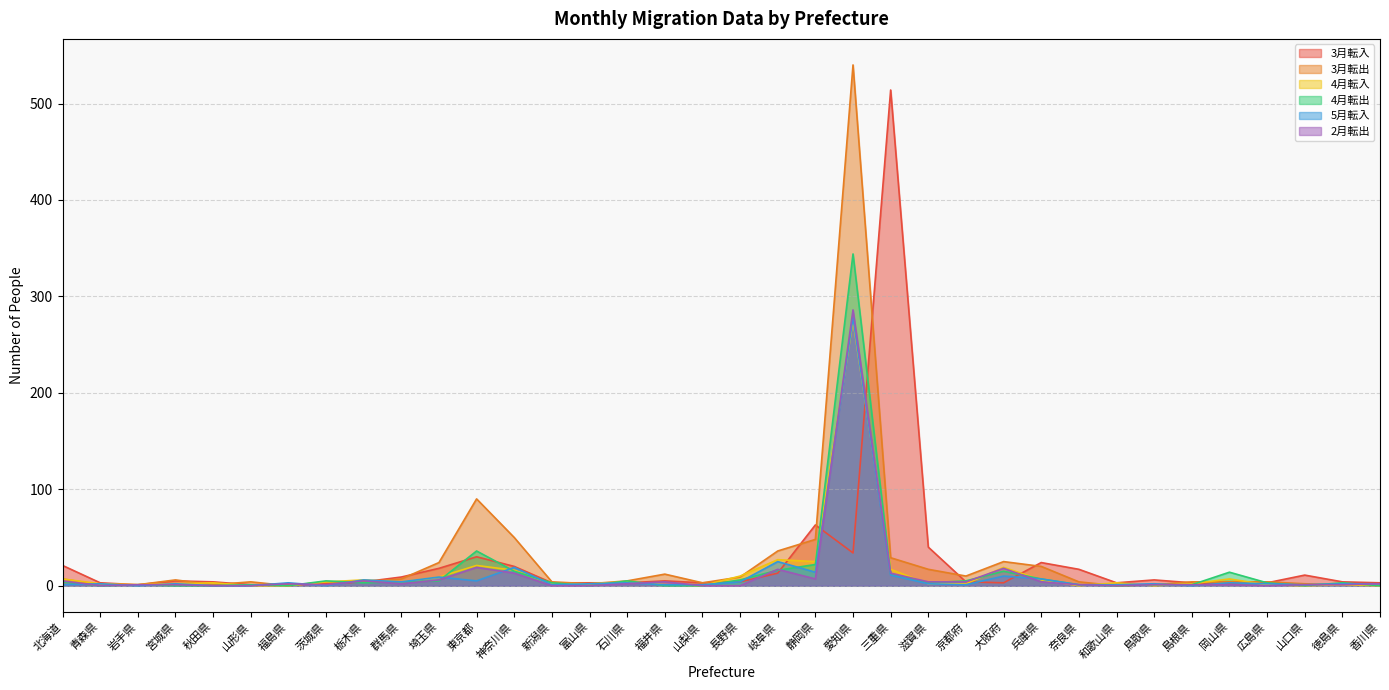

What position from the right is 愛知県?

15